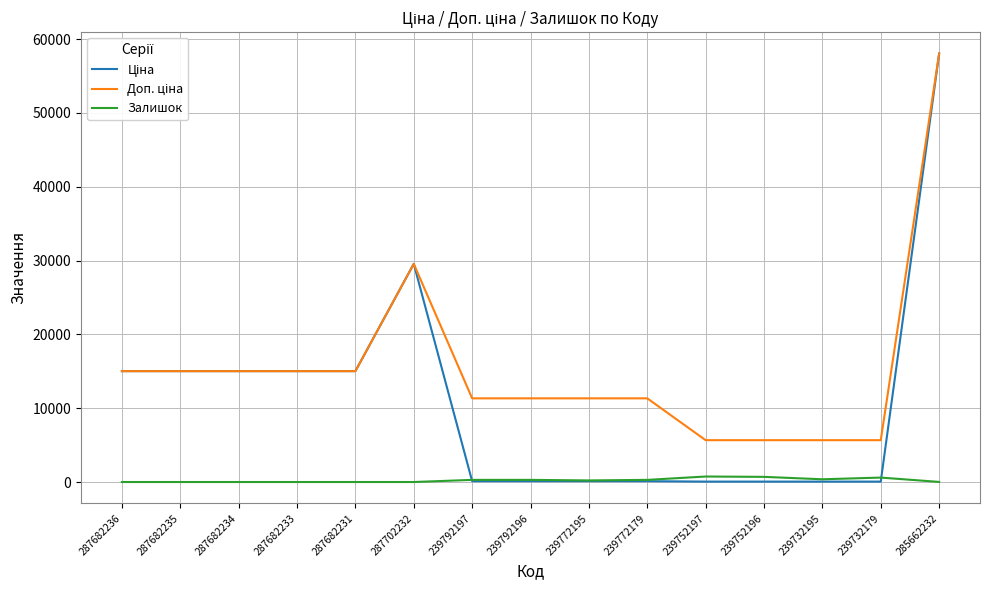

At which category is the sum across all series the highest?

285662232